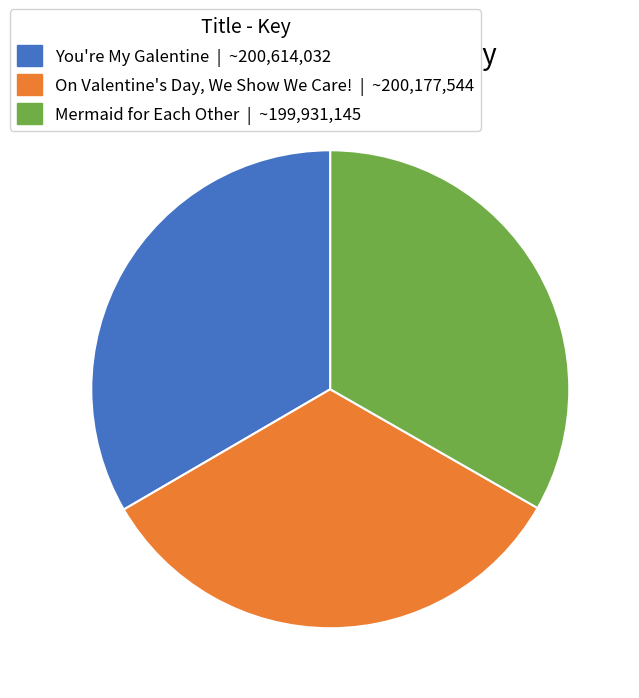

How many segments does this pie chart have?

3